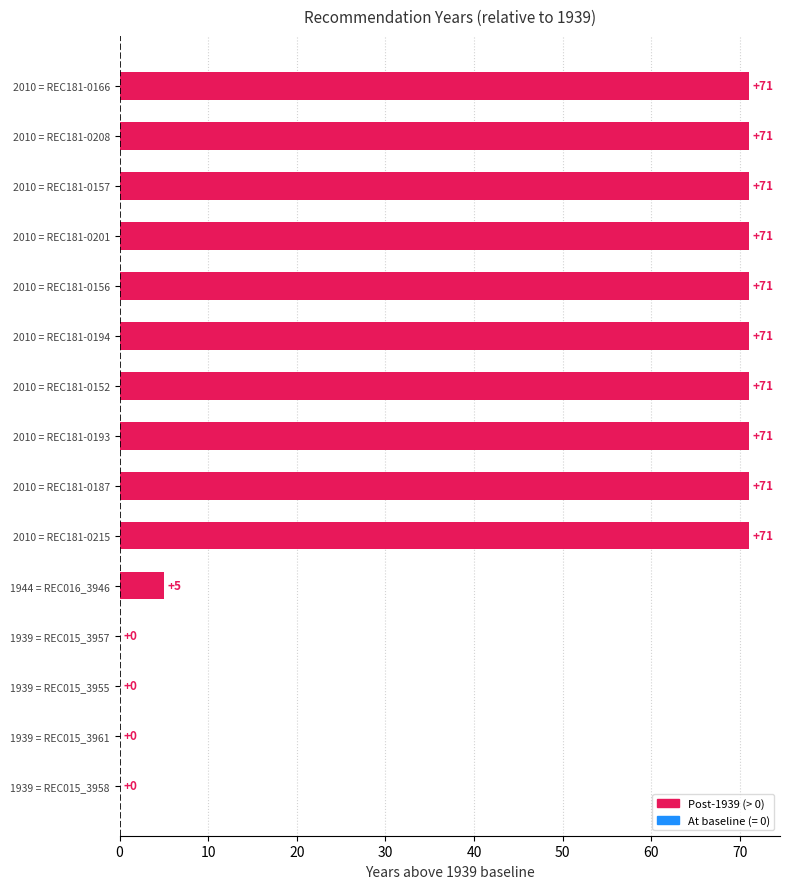

What is the maximum value shown in the chart?

71